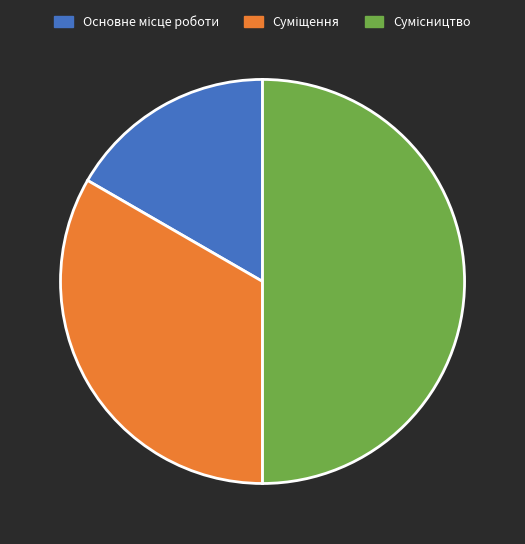

Approximately how many times larger is the value at Сумісництво compared to Основне місце роботи?

3.0